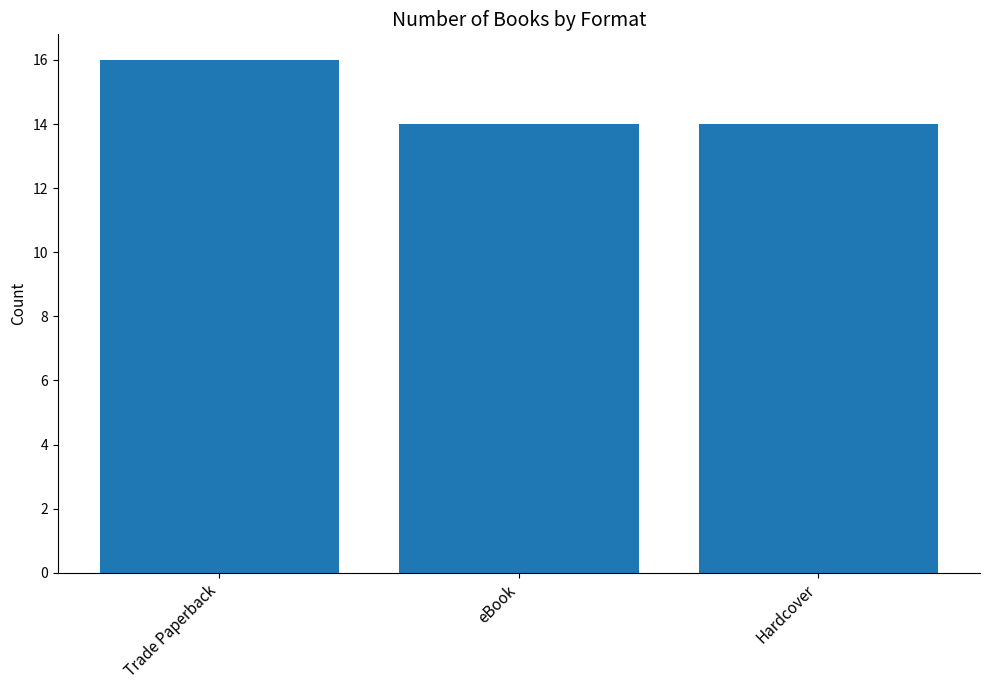

What position from the right is eBook?

2